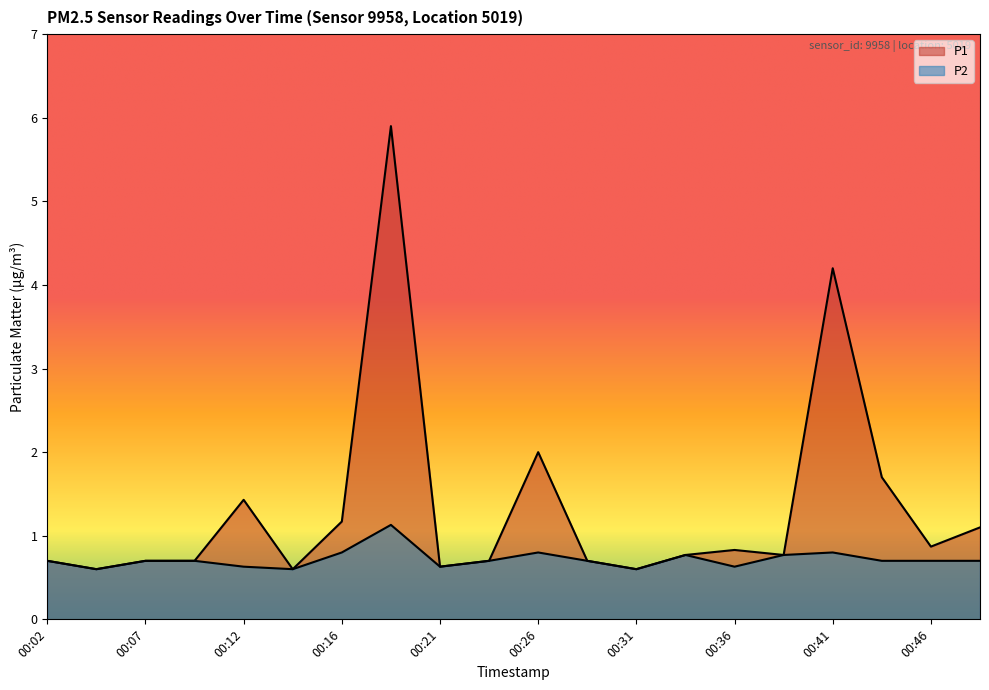

Reading left to right, list all the values displayed in this chart.

P1: 0.7	0.6	0.7	0.7	1.4	0.6	1.2	5.9	0.6	0.7	2.0	0.7	0.6	0.8	0.8	0.8	4.2	1.7	0.9	1.1
P2: 0.7	0.6	0.7	0.7	0.6	0.6	0.8	1.1	0.6	0.7	0.8	0.7	0.6	0.8	0.6	0.8	0.8	0.7	0.7	0.7